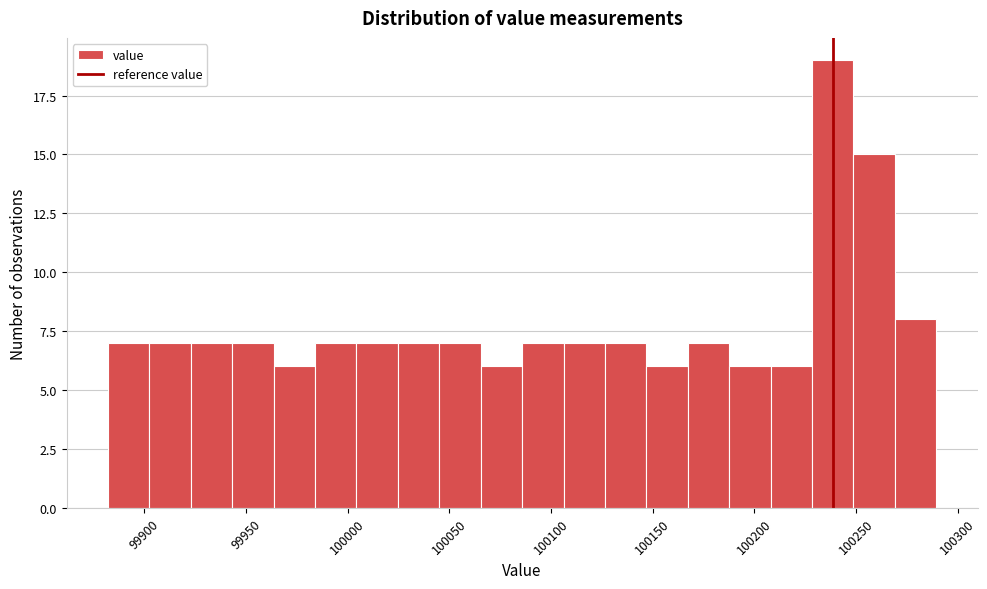

Reading left to right, list every bar in this chart as the range it spans on the x-axis followed by its height. Neither the bar edges nor the heights are printed on the chart, so give them approximately, as read against the axes.

99880 to 99905: 7
99905 to 99925: 7
99925 to 99945: 7
99945 to 99965: 7
99965 to 99985: 6
99985 to 100005: 7
100005 to 100025: 7
100025 to 100045: 7
100045 to 100065: 7
100065 to 100085: 6
100085 to 100105: 7
100105 to 100125: 7
100125 to 100145: 7
100145 to 100165: 6
100165 to 100190: 7
100190 to 100210: 6
100210 to 100230: 6
100230 to 100250: 19
100250 to 100270: 15
100270 to 100290: 8